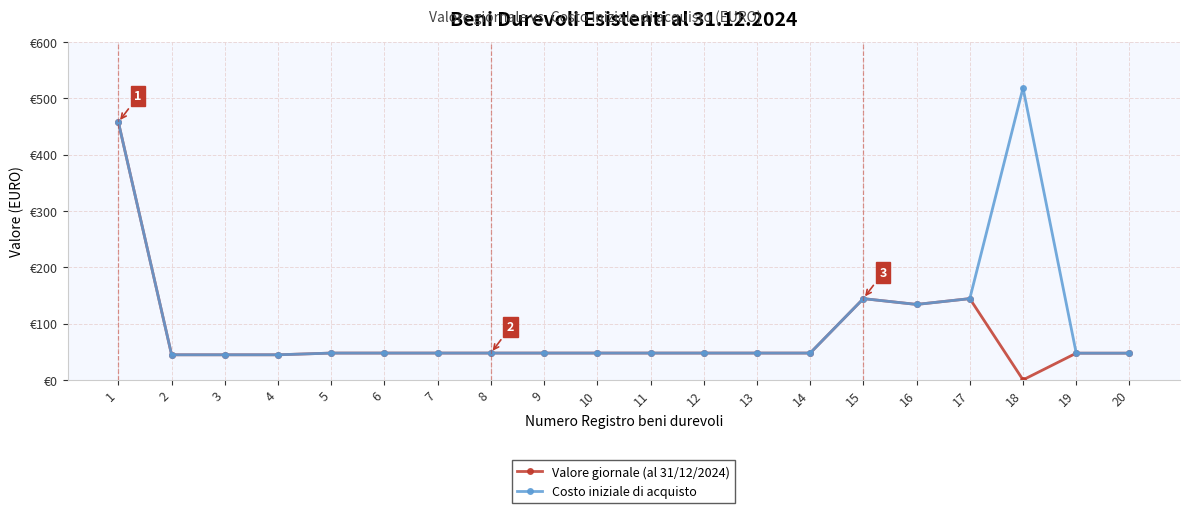

What are all the series names shown in the legend?

Valore giornale (al 31/12/2024), Costo iniziale di acquisto